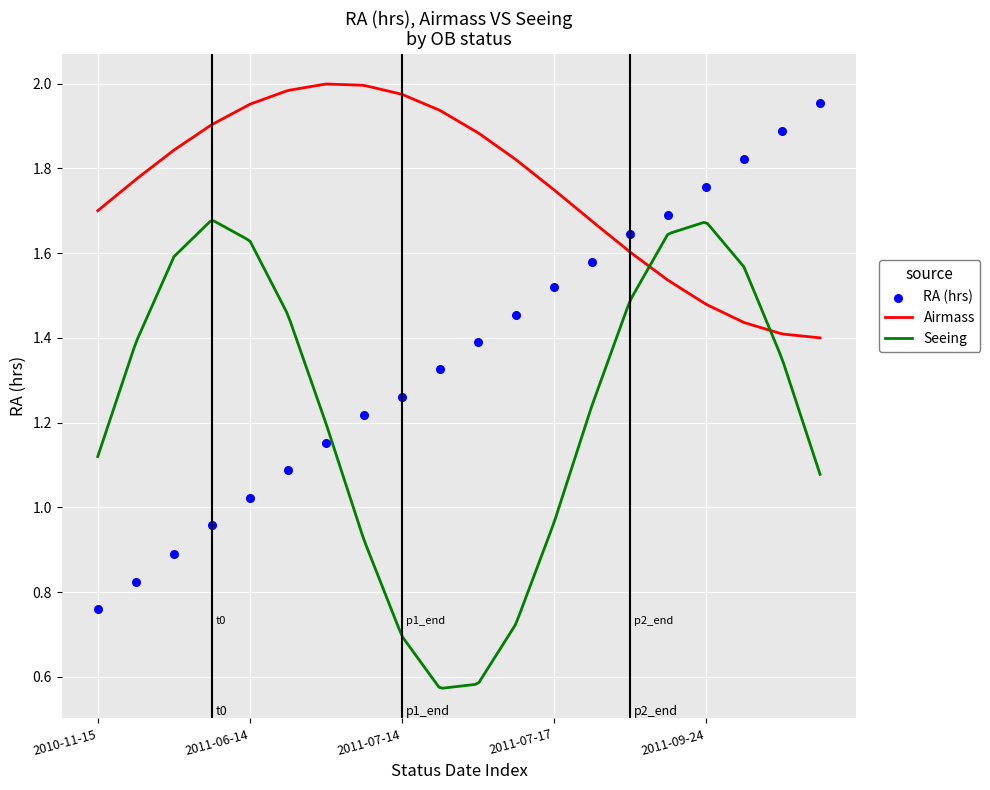

Which series has the largest total across all categories?

Airmass